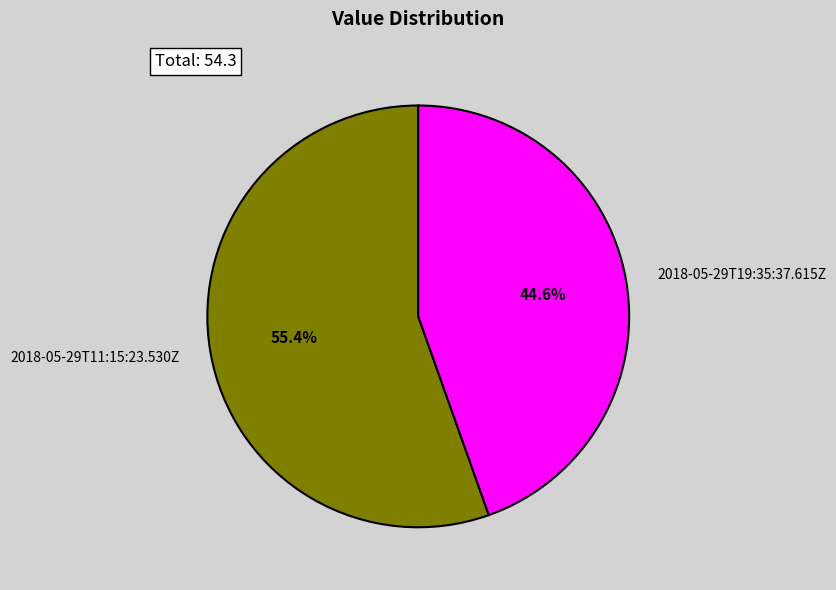

What is the smallest slice in the pie chart?

2018-05-29T19:35:37.615Z